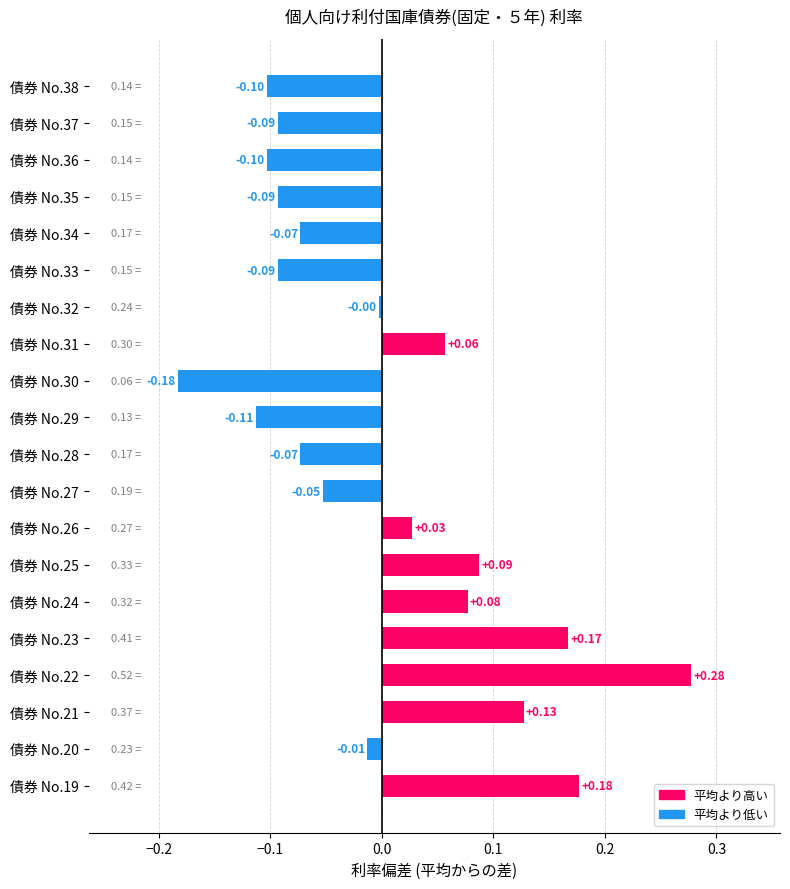

Between 債券 No.19 and 債券 No.24, which is larger?

債券 No.19